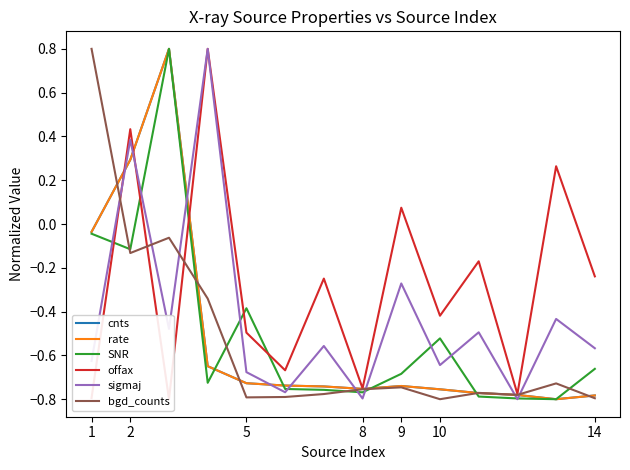

The value of bgd_counts at 2 is -0.1. True or false?

True